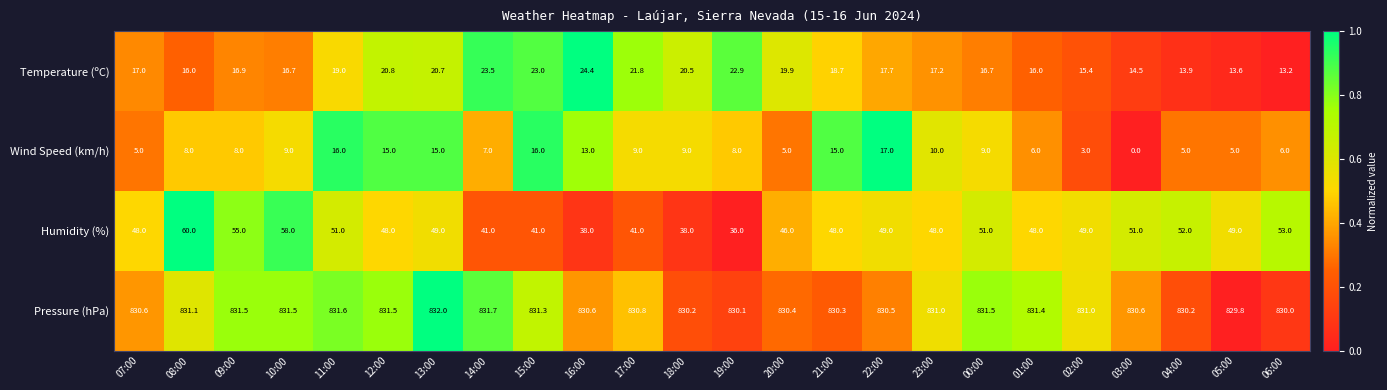

What is the difference between the Wind Speed (km/h) values at 19:00 and 17:00?

1.0